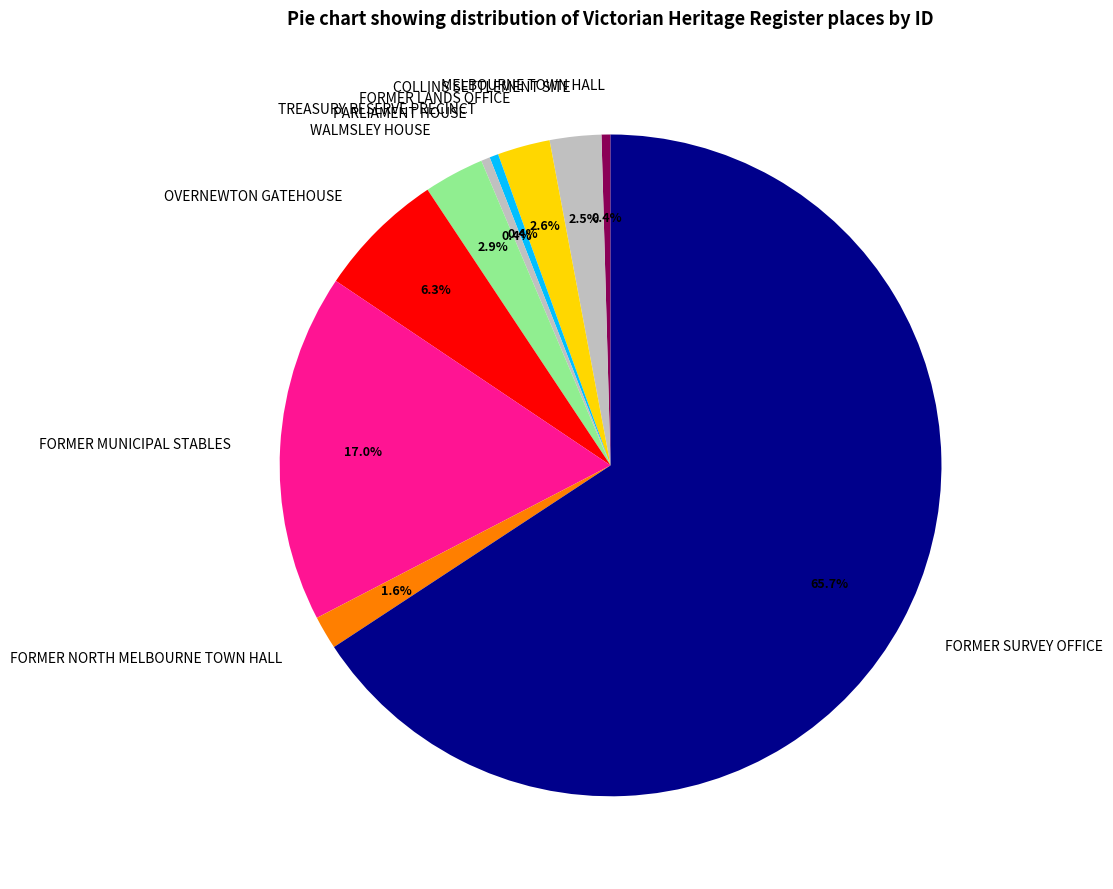

Is there a majority slice in this chart?

Yes